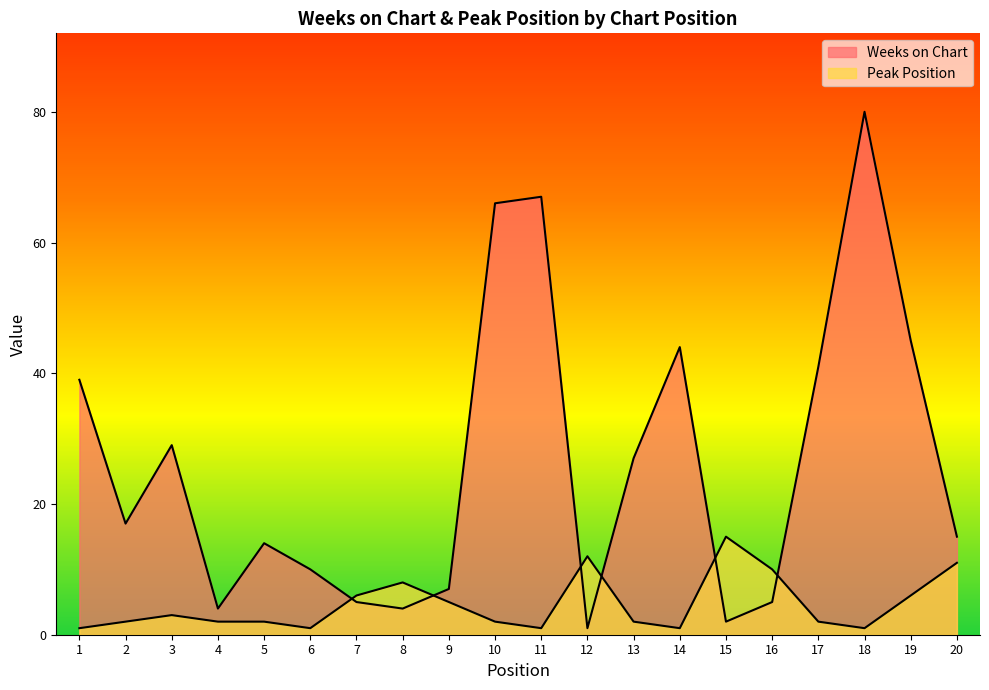

At which label does Peak Position first exceed 2?

3